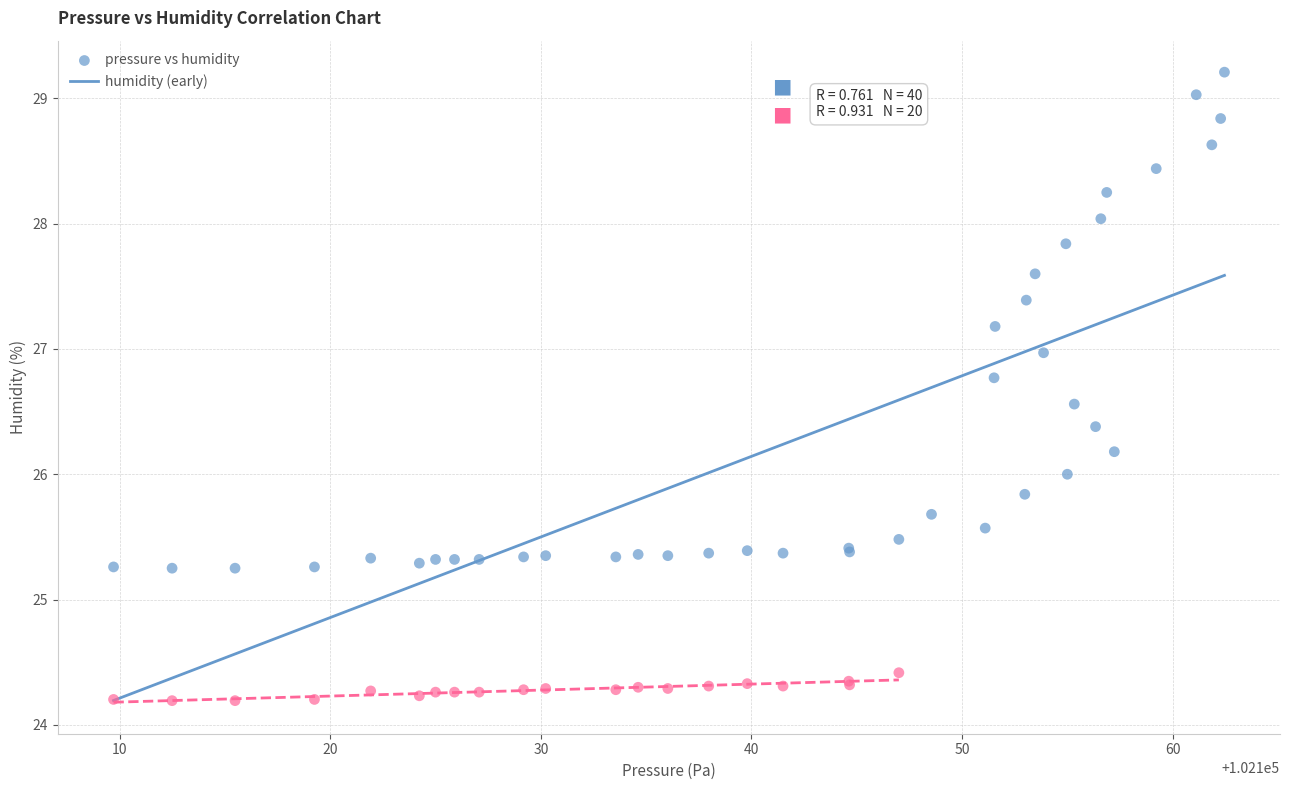

Which series contains the lowest Y value?

humidity (early)